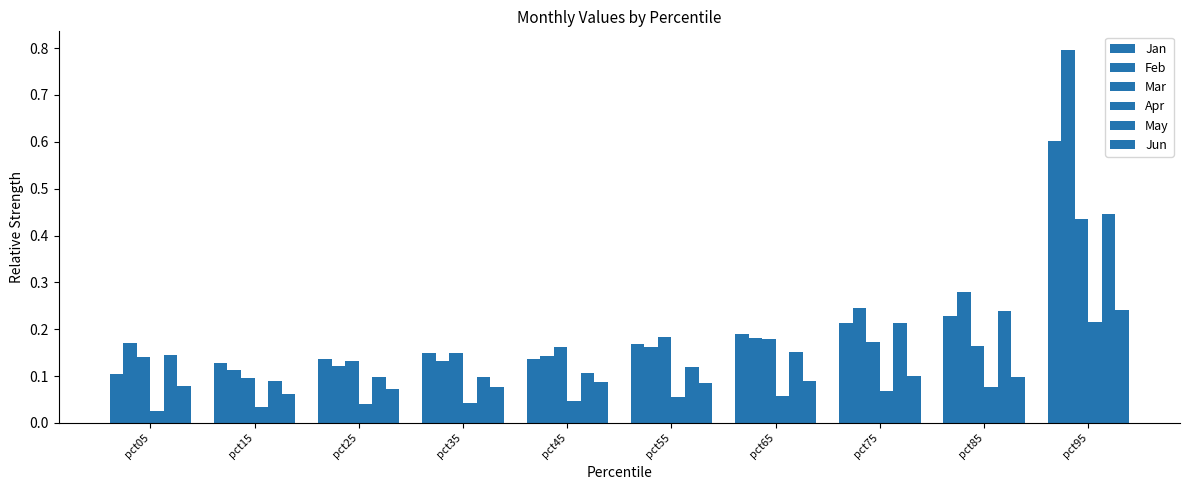

What is the average value of the Feb series?

0.2